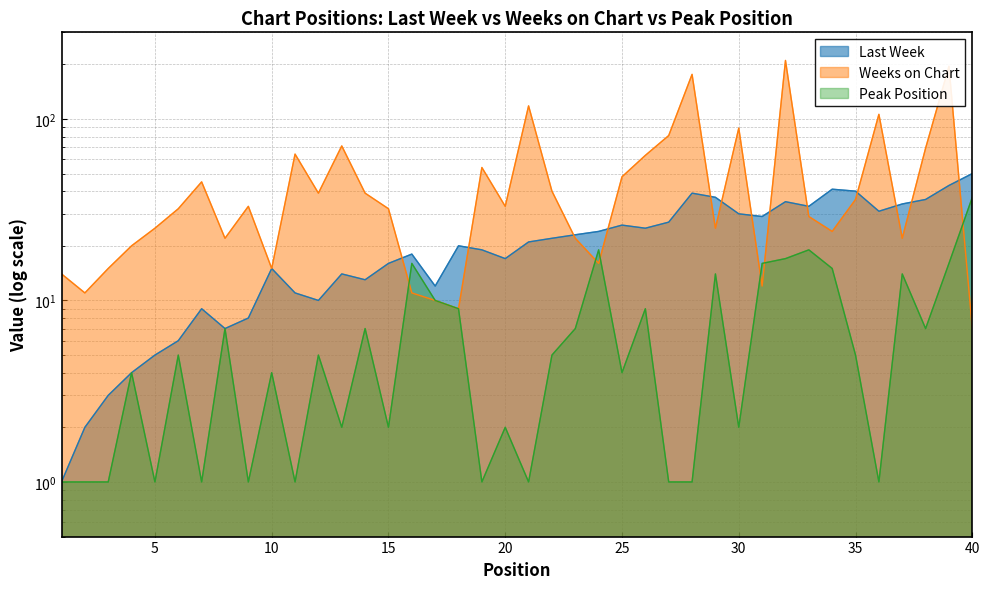

Which series ends up on top after the final intersection of Last Week and Weeks on Chart?

Last Week